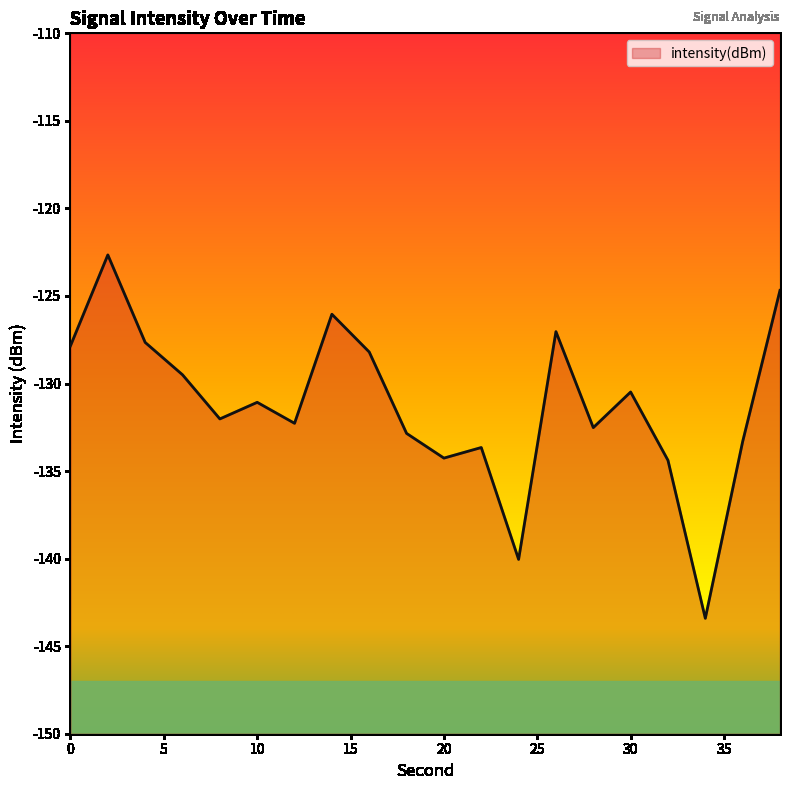

Where is the first local maximum?

2